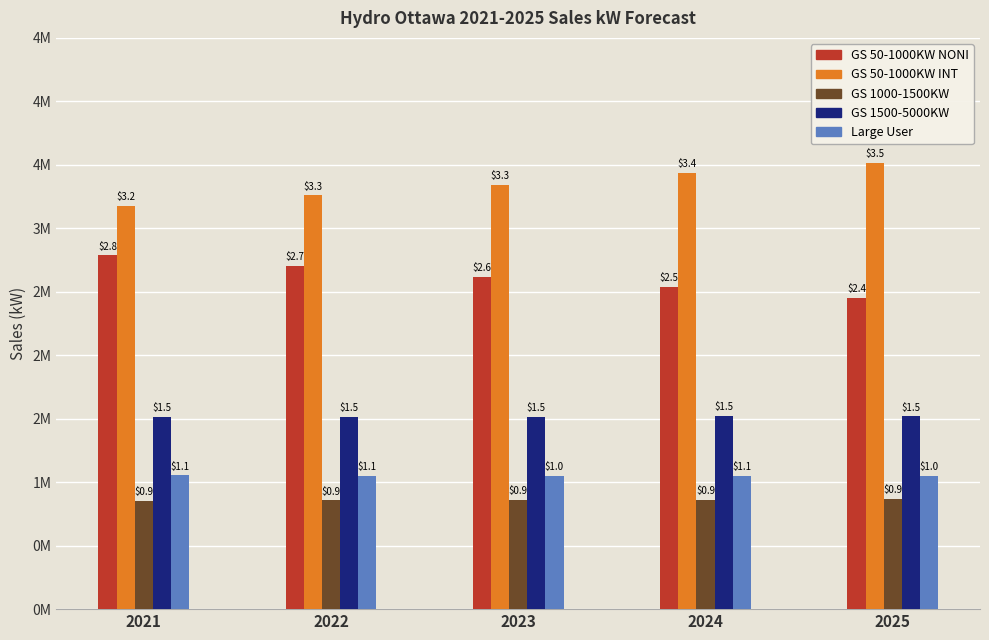

Which series has the largest total across all categories?

GS 50-1000KW INT